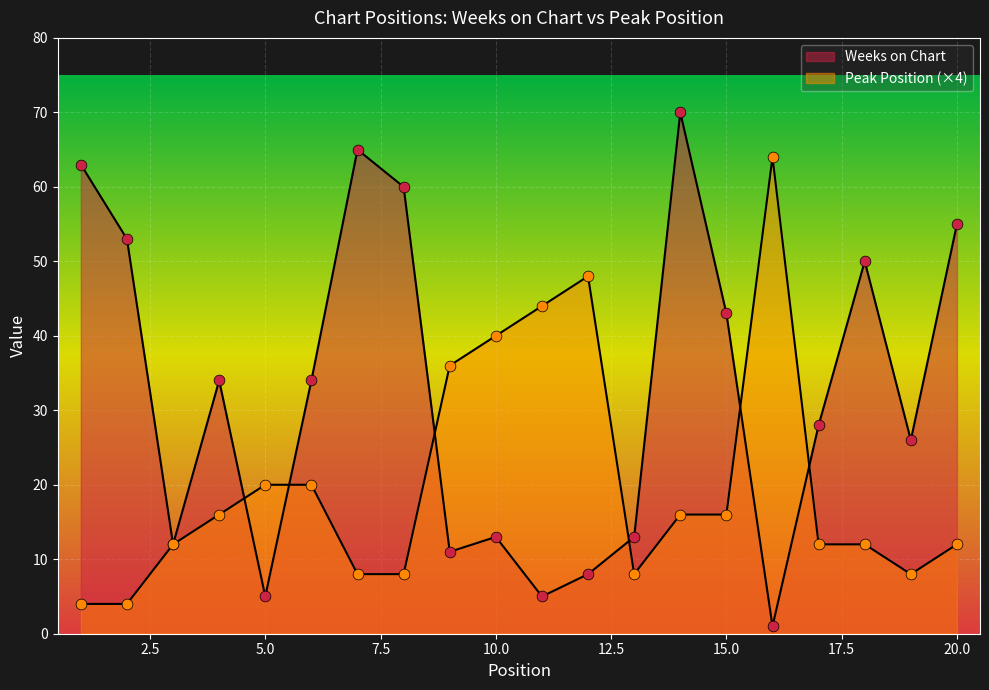

What are all the series names shown in the legend?

Weeks on Chart, Peak Position